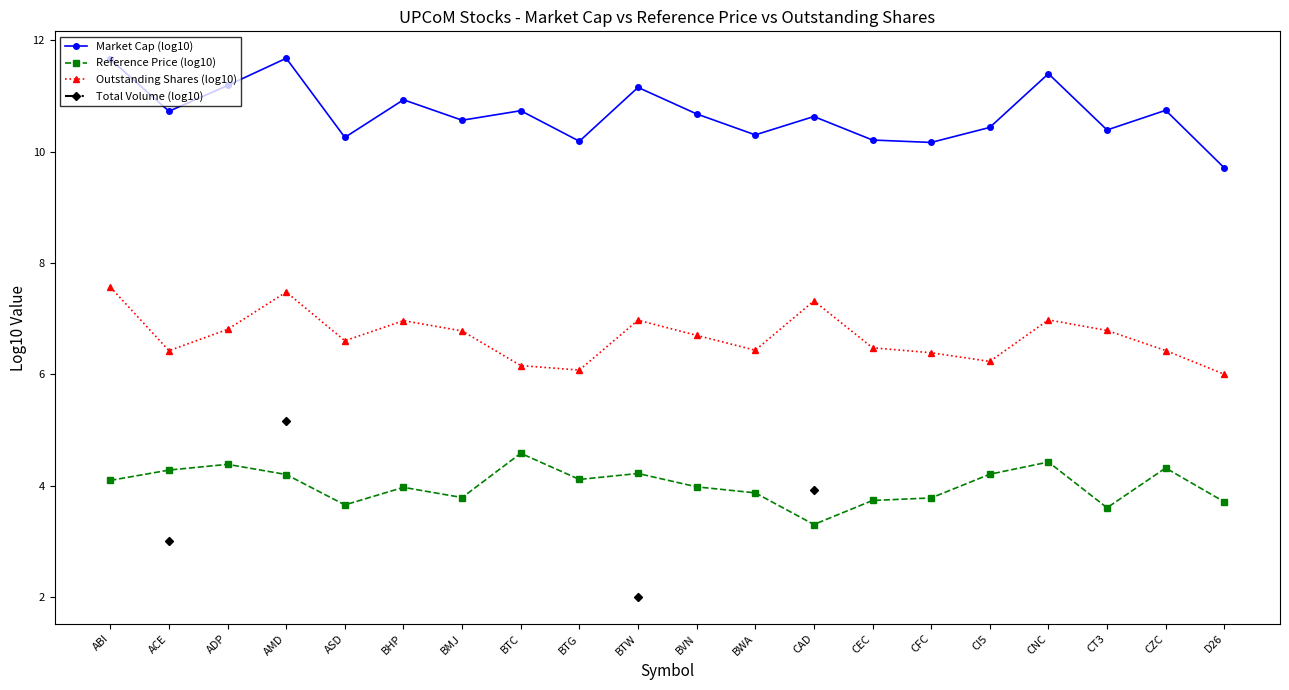

True or false: Outstanding Shares (log10) has more than 1 interior local peaks.

True